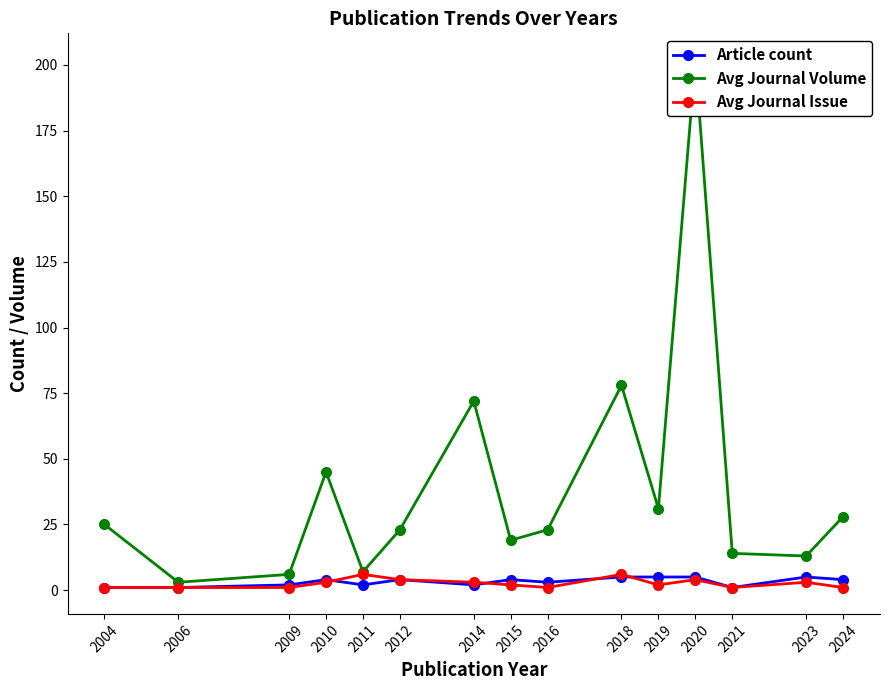

At which label does Article count first exceed 4?

2018